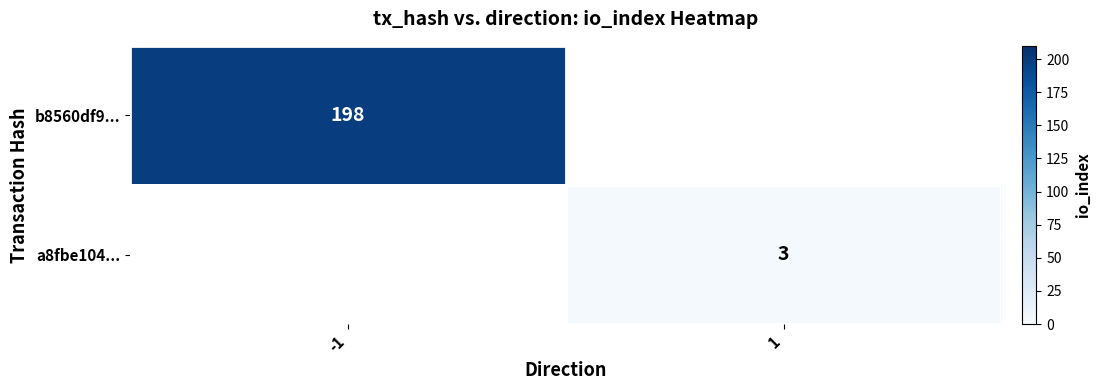

Is it true that a8fbe104... equals 5 at 1?

False